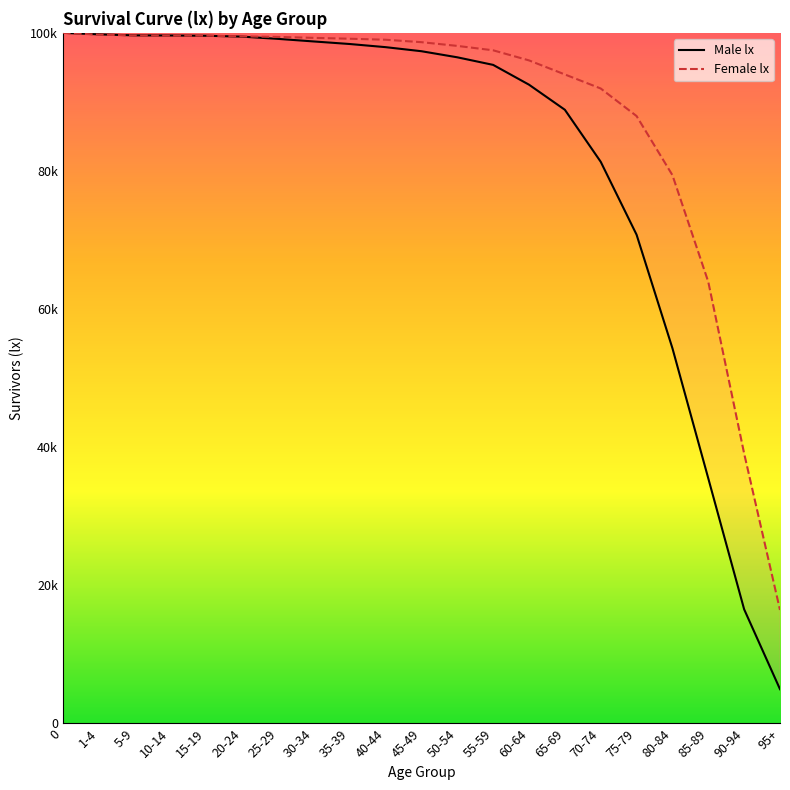

At which label does Female lx reach its minimum?

95+